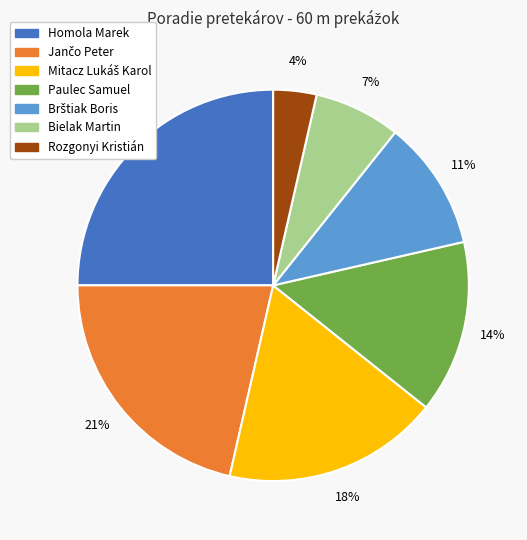

Which has a higher value, Rozgonyi Kristián or Homola Marek?

Homola Marek